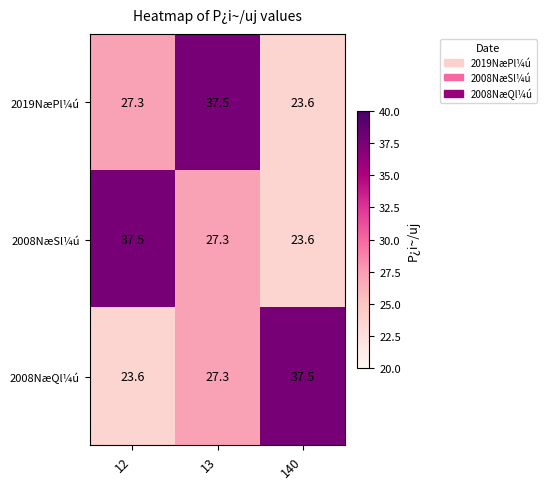

What is the difference between the 2019NæPl¼ú values at 140 and 12?

3.7